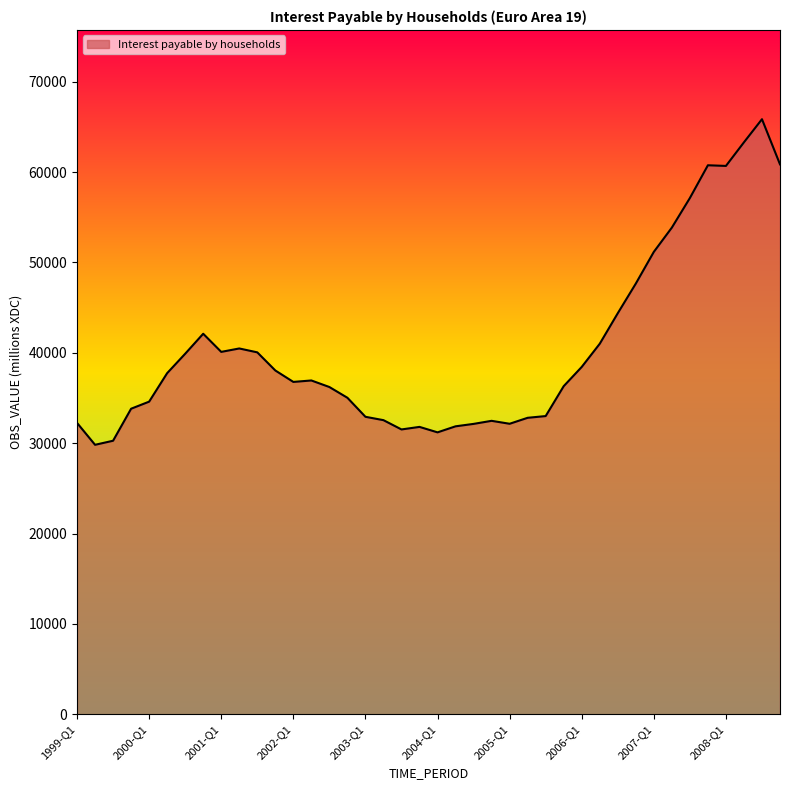

What is the smallest value displayed?

29815.6